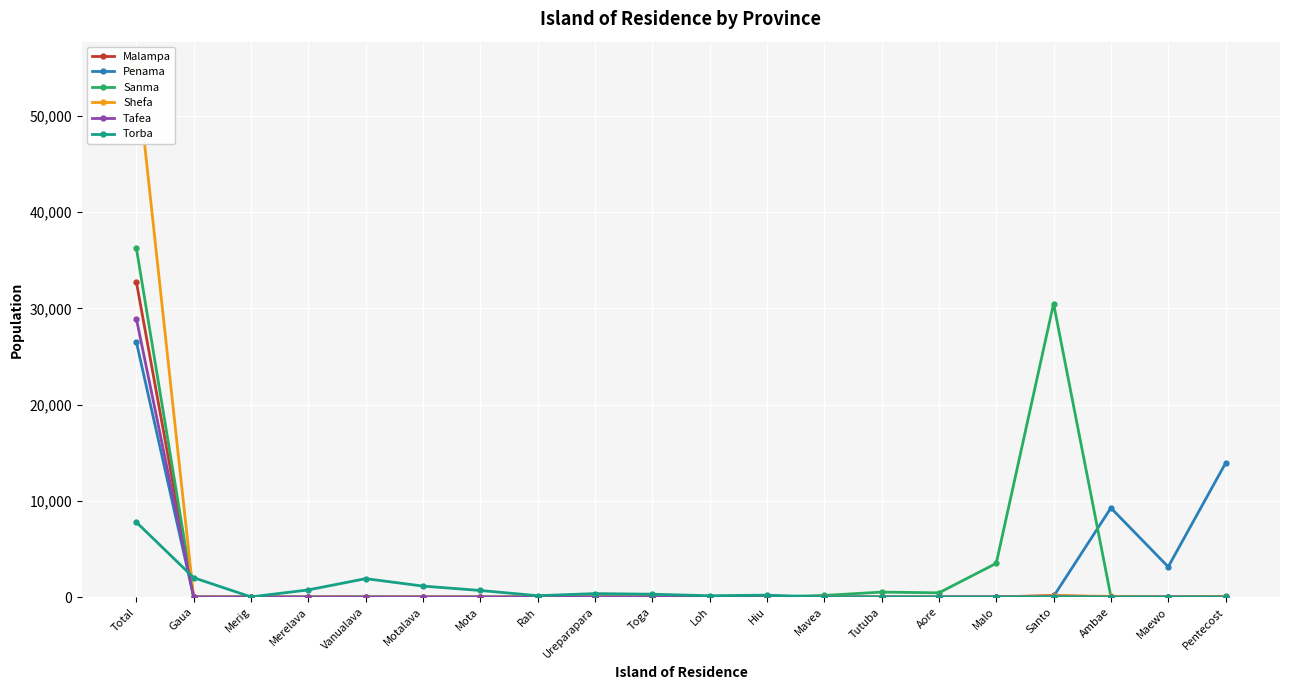

At which label does Tafea reach its peak?

Total